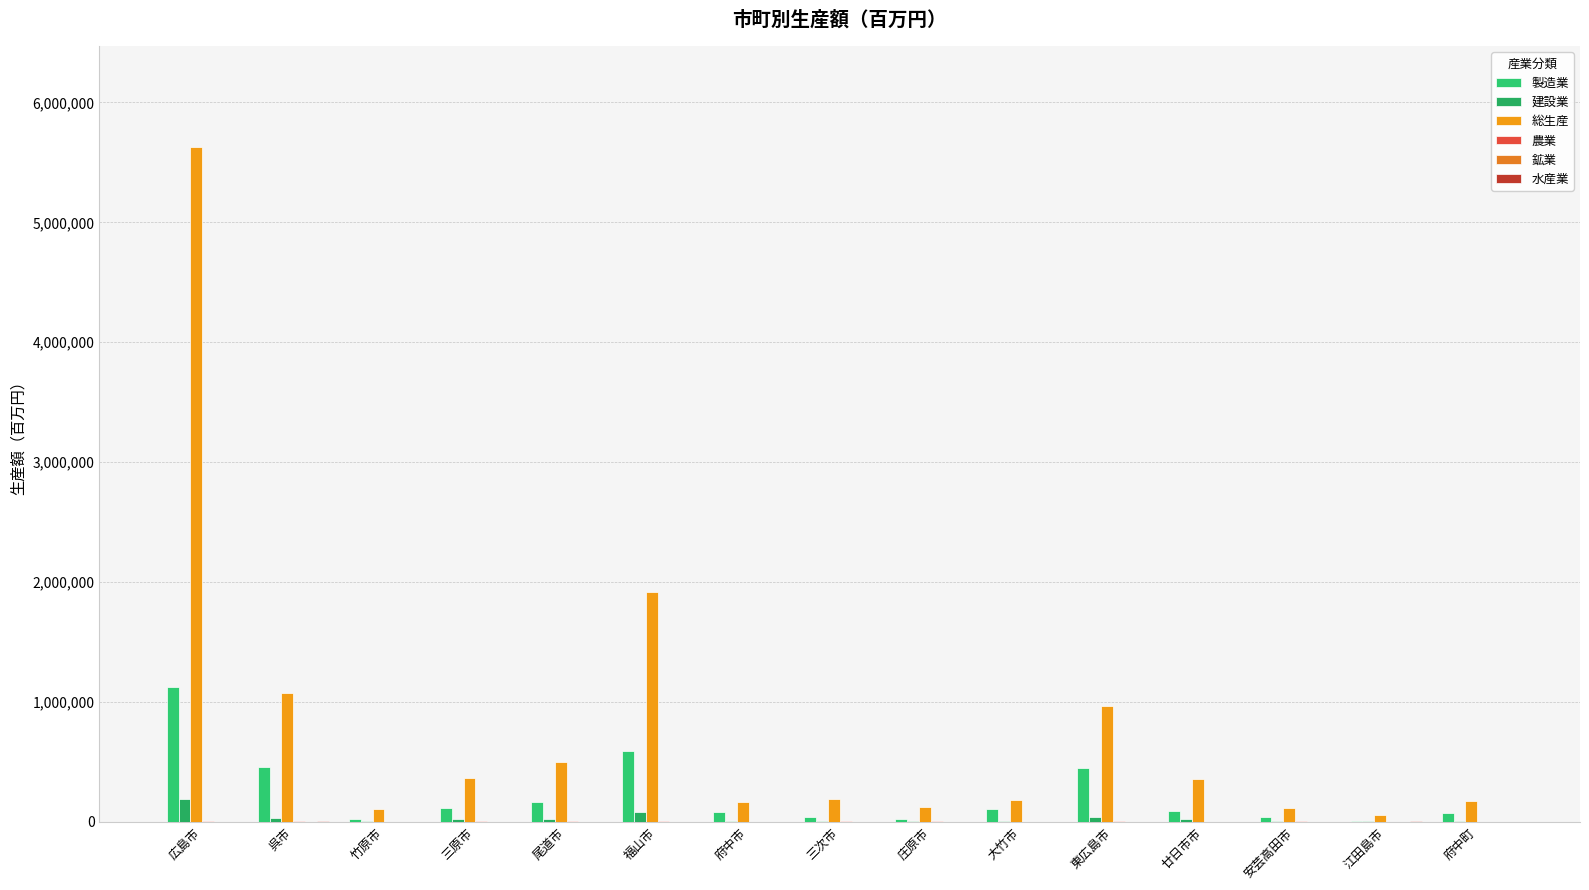

What is the sum of all 鉱業 values?

3023